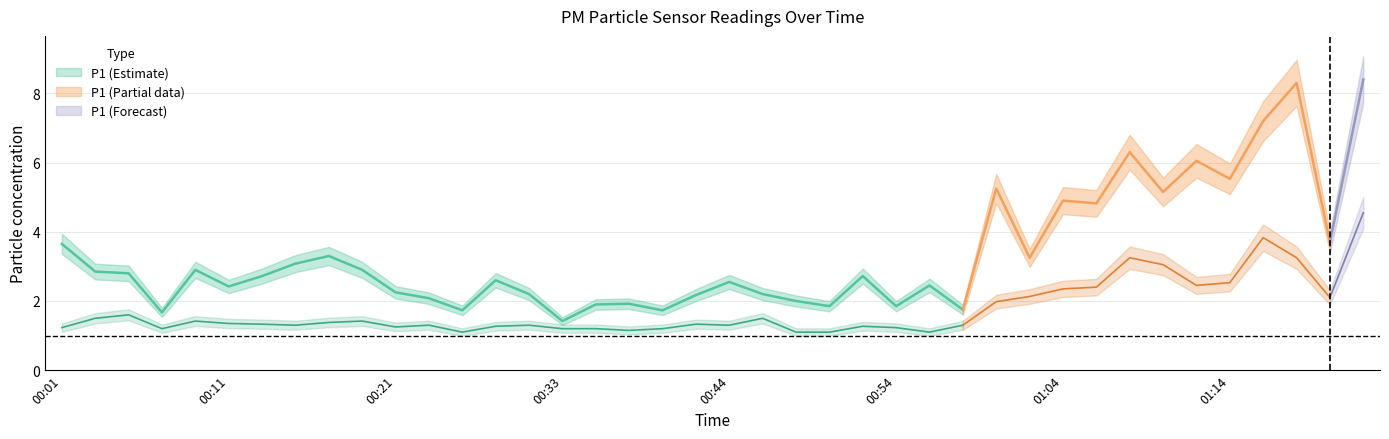

How many lines are shown in the chart?

2